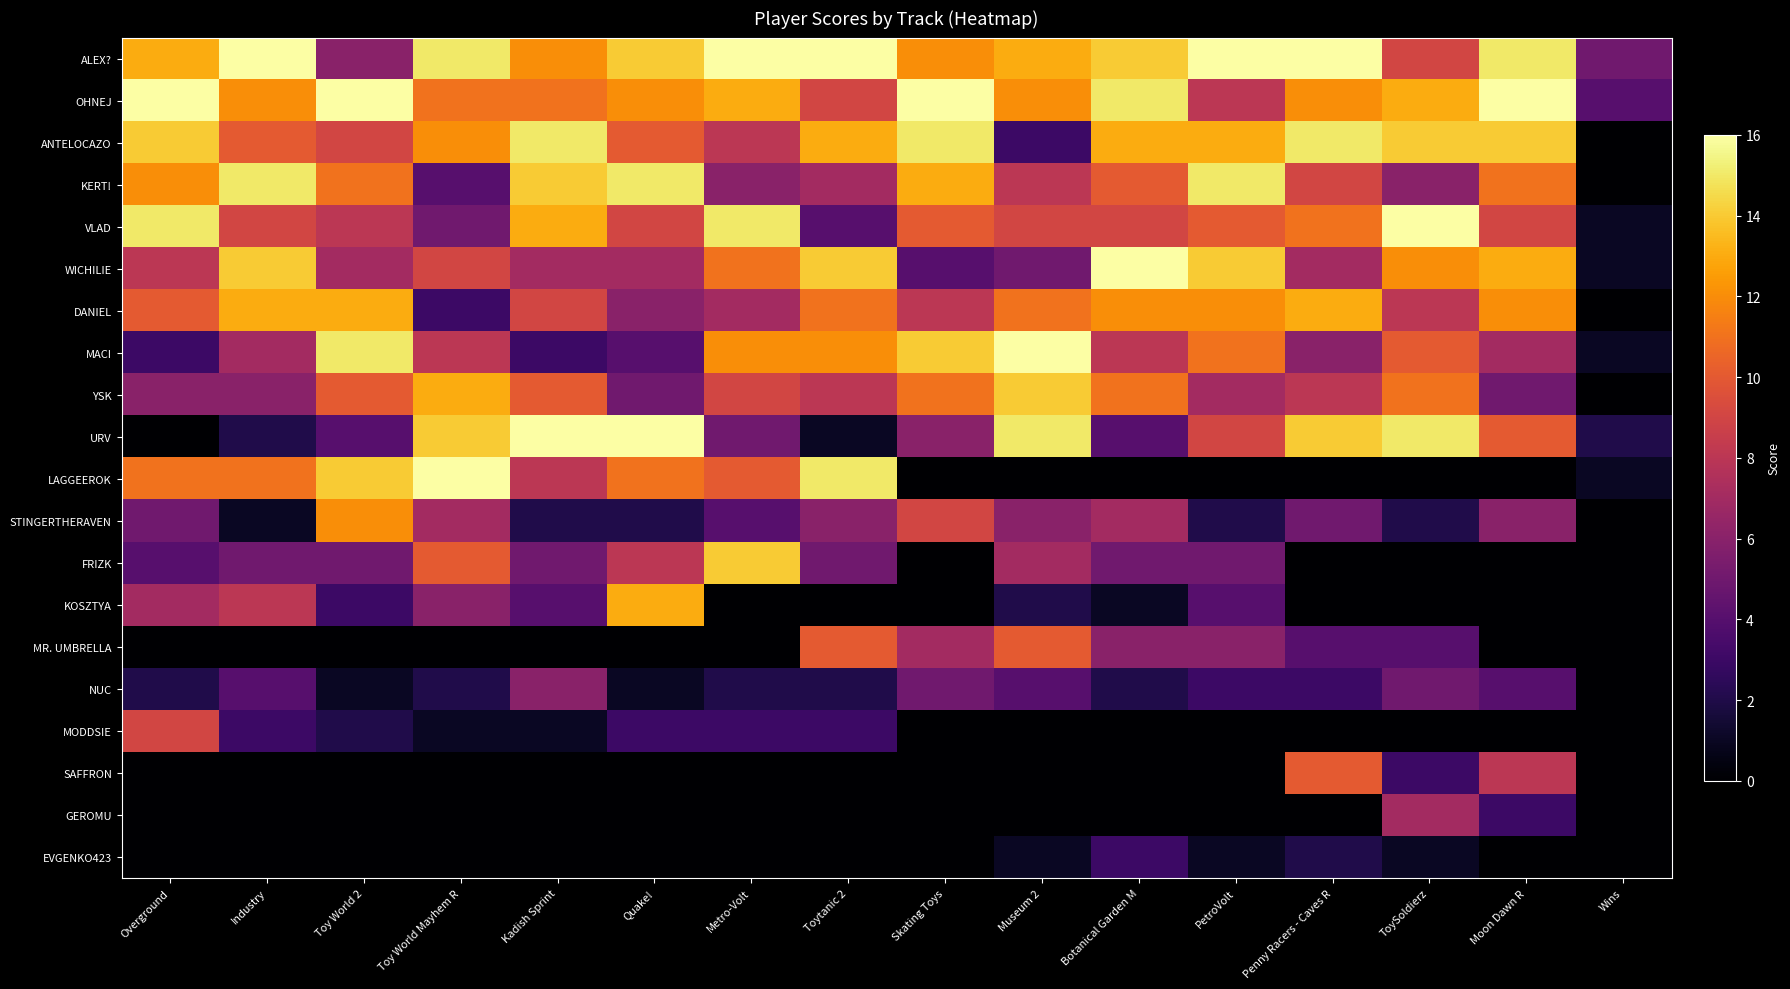

List the series in order of their peak value, lowest first.

EVGENKO423, NUC, GEROMU, MODDSIE, MR. UMBRELLA, SAFFRON, STINGERTHERAVEN, DANIEL, KOSZTYA, YSK, FRIZK, ANTELOCAZO, KERT!, ALEX?, OHNEJ, VLAD, WICHILIE, MACI, URV, LAGGEEROK